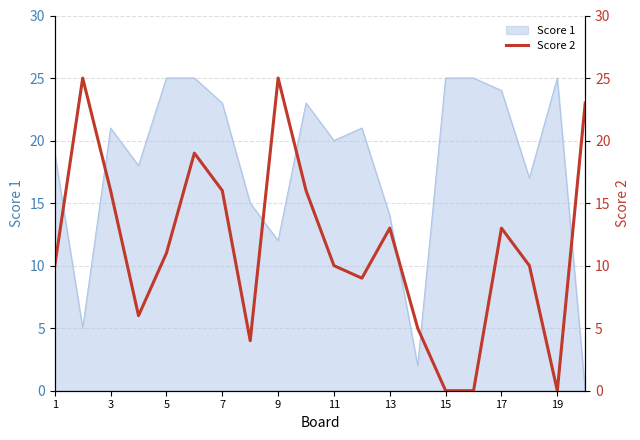

What is the maximum value shown in the chart?

25